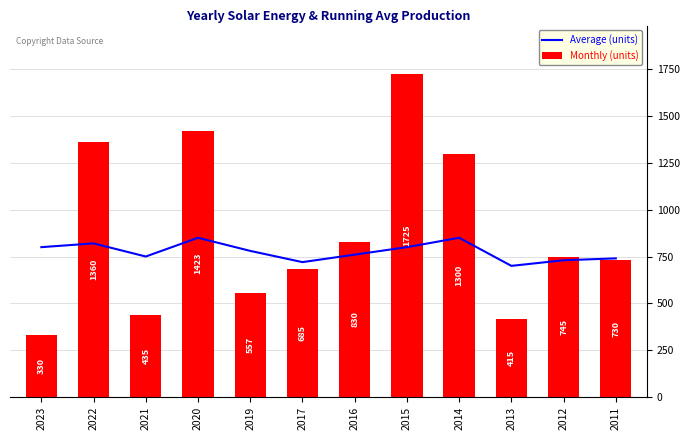

What is the highest value of the Monthly (units) series?

1725